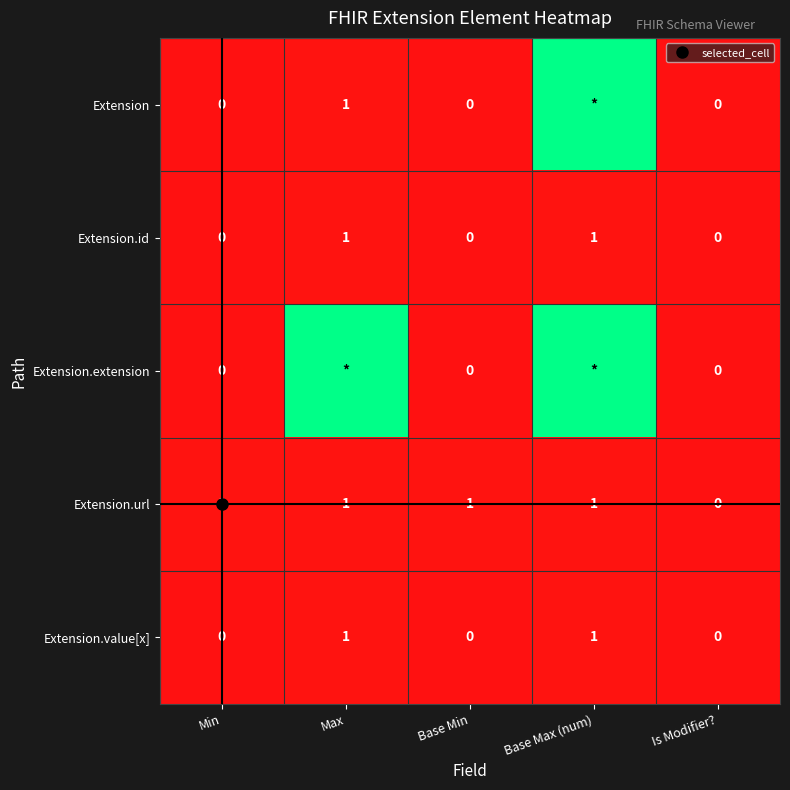

List the series in order of their peak value, highest first.

Extension, Extension.extension, Extension.id, Extension.url, Extension.value[x]